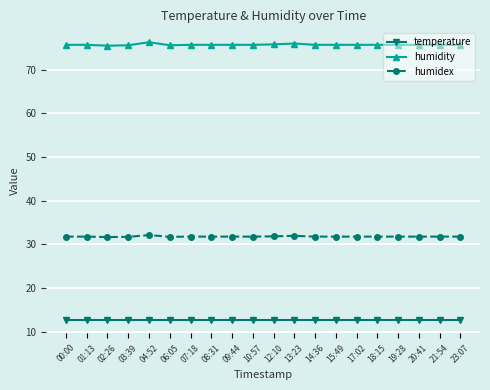

What is the sum of all humidity values?

1514.6